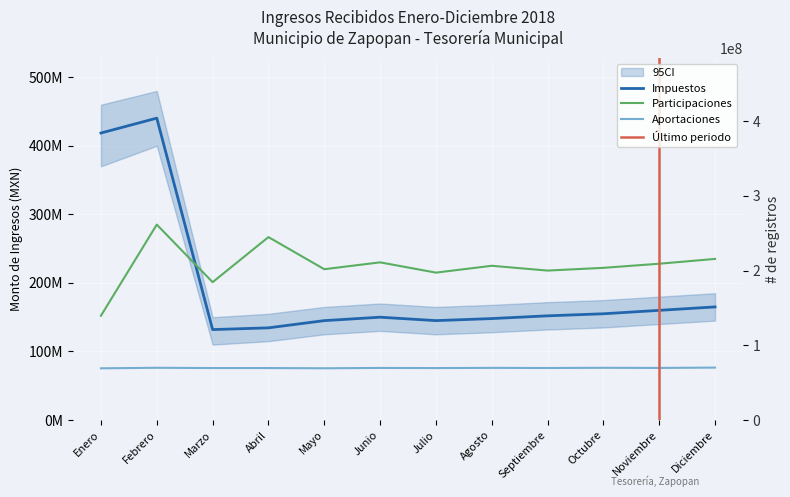

How many data points in Aportaciones are above 76000000?

4